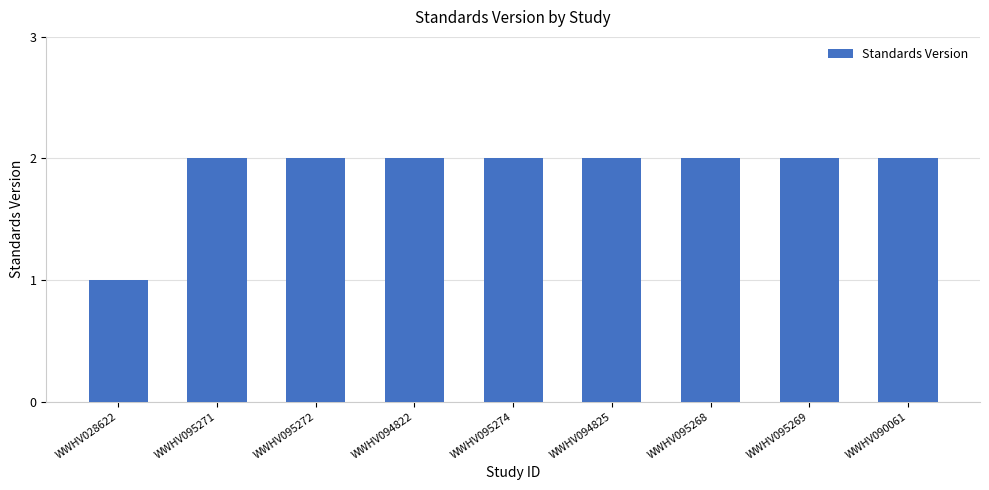

Are the bars horizontal?

No